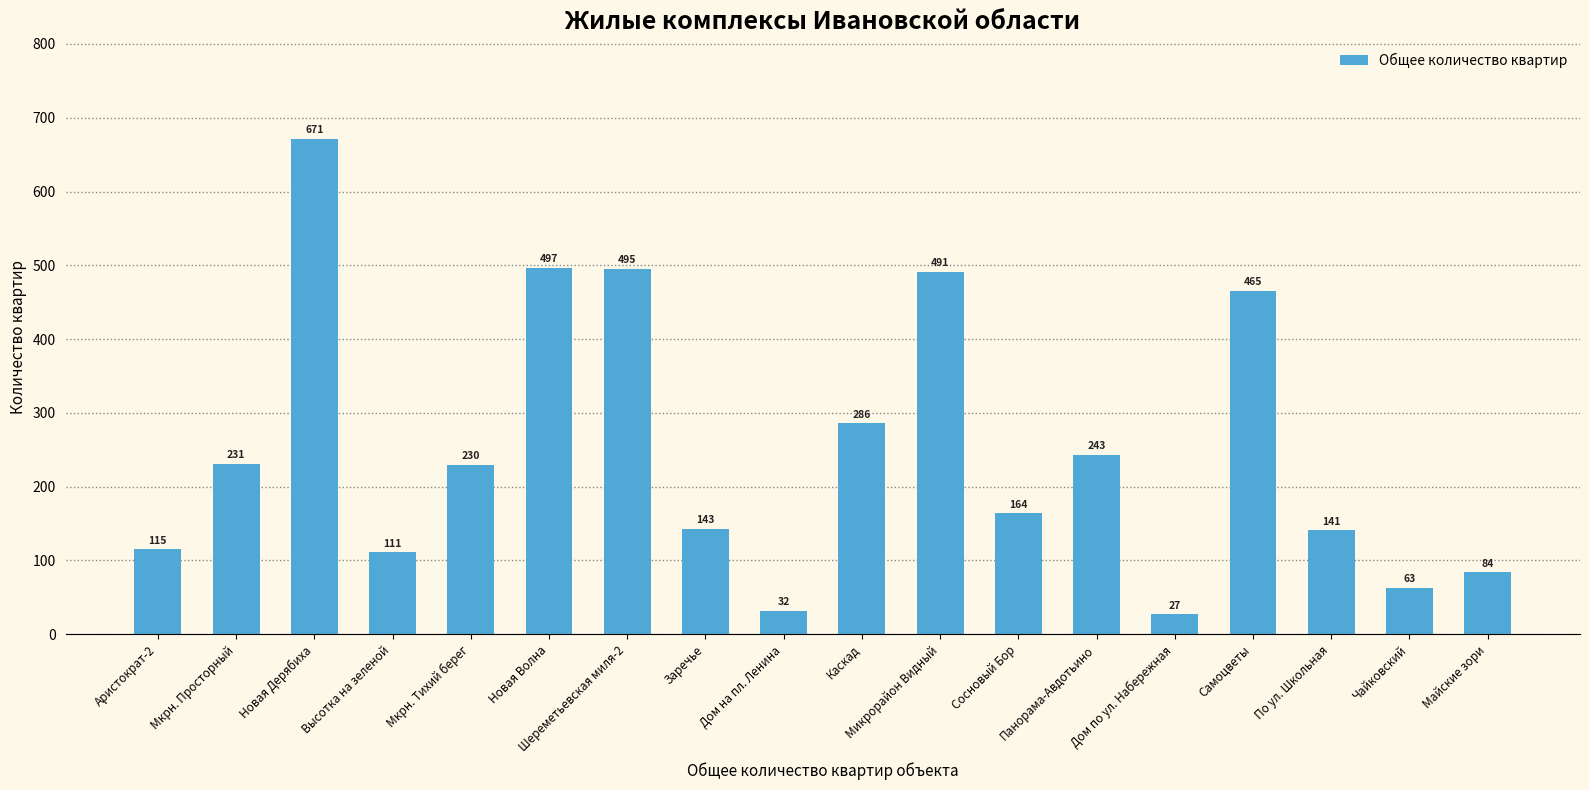

How many data points are less than 230?

9